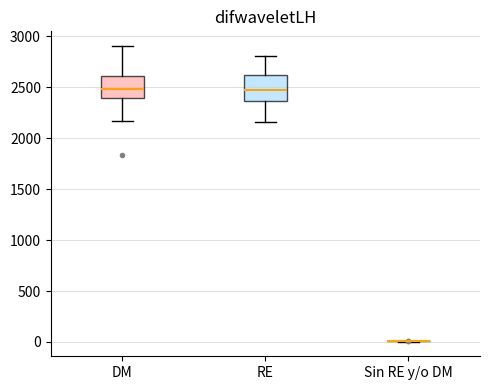

Reading left to right, read every box against the y-axis: the position of its median line, the range the box covers, and the ends of its whiskers. The values are not printed on the chart, so give them approximately, as read against the axis.

DM: median 2500, box 2400 to 2600, whiskers 2150 to 2900
RE: median 2450, box 2350 to 2600, whiskers 2150 to 2800
Sin RE y/o DM: box collapsed to a line at 0, whiskers 0 to 0